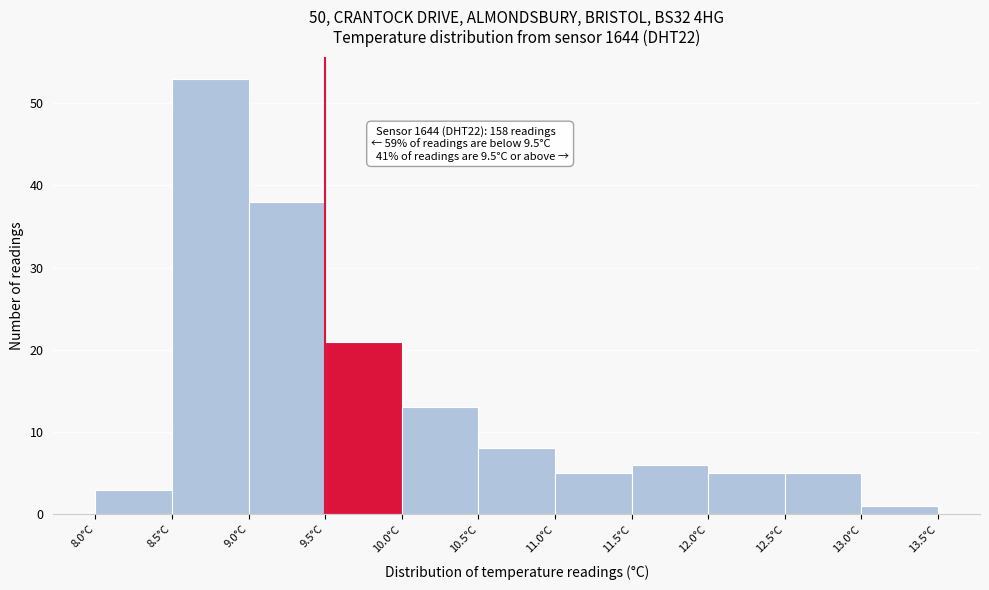

Which range on the x-axis has the tallest bar?

8.5 to 9.0